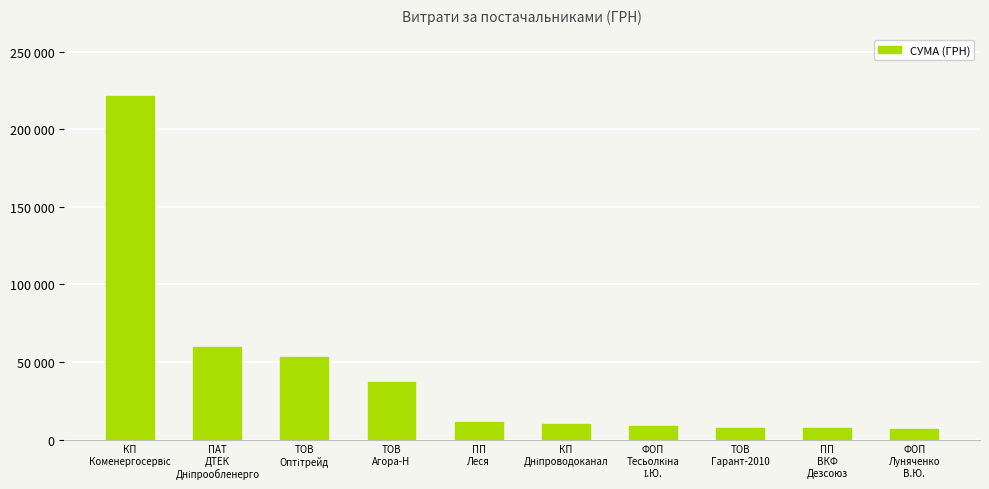

Does the chart contain any negative values?

No